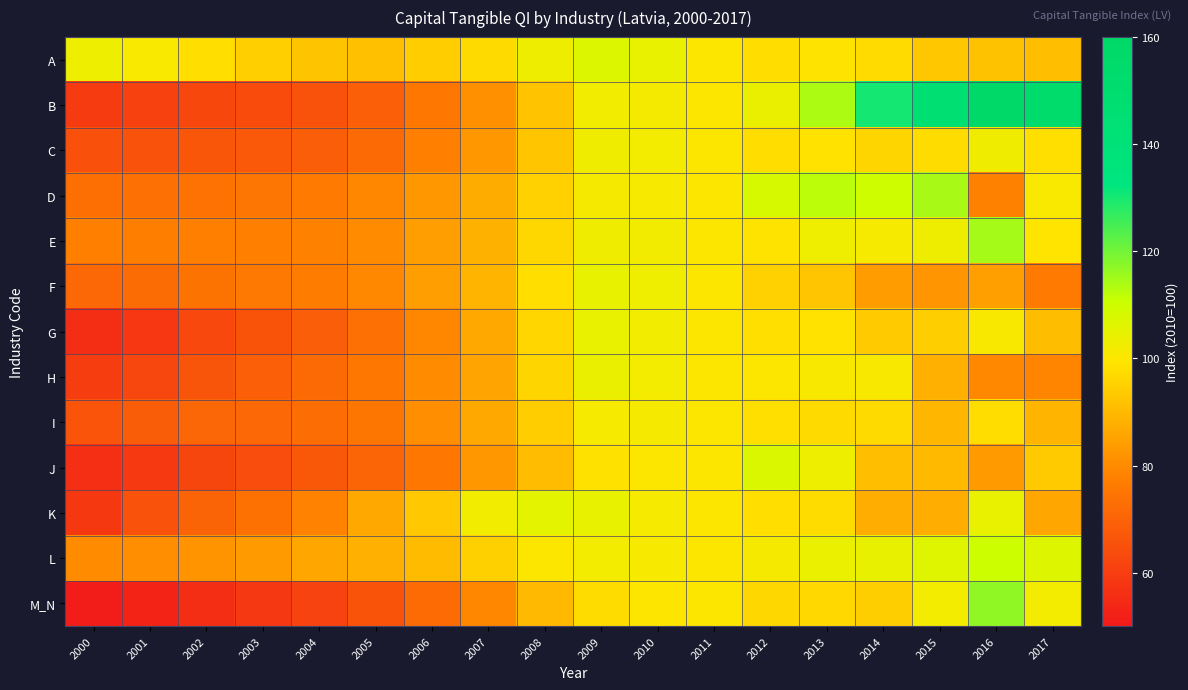

Reading left to right, list all the values displayed in this chart.

A: 2000=103.1	2001=100.7	2002=97.9	2003=94.7	2004=92.4	2005=91.6	2006=94.4	2007=97.2	2008=103.0	2009=107.0	2010=104.0	2011=100.0	2012=97.9	2013=99.0	2014=97.4	2015=93.2	2016=92.0	2017=91.4
B: 2000=59.3	2001=60.8	2002=62.5	2003=63.6	2004=65.3	2005=69.0	2006=75.5	2007=81.2	2008=92.2	2009=102.4	2010=101.6	2011=100.0	2012=103.9	2013=114.0	2014=130.3	2015=146.0	2016=157.5	2017=152.4
C: 2000=65.1	2001=65.5	2002=66.5	2003=67.3	2004=68.7	2005=71.7	2006=77.5	2007=82.7	2008=93.0	2009=102.5	2010=101.8	2011=100.0	2012=97.8	2013=98.8	2014=96.0	2015=97.5	2016=102.4	2017=98.2
D: 2000=73.4	2001=73.5	2002=74.3	2003=74.7	2004=76.2	2005=79.3	2006=83.0	2007=87.2	2008=95.2	2009=101.1	2010=101.0	2011=100.0	2012=108.4	2013=112.1	2014=110.0	2015=114.3	2016=78.1	2017=100.7
E: 2000=77.6	2001=77.3	2002=77.5	2003=77.8	2004=78.1	2005=80.4	2006=84.3	2007=88.4	2008=96.5	2009=102.6	2010=102.1	2011=100.0	2012=99.1	2013=102.7	2014=101.4	2015=102.9	2016=114.5	2017=99.3
F: 2000=71.5	2001=72.5	2002=74.4	2003=75.8	2004=76.8	2005=79.6	2006=84.3	2007=89.3	2008=98.0	2009=104.5	2010=102.8	2011=100.0	2012=95.1	2013=92.6	2014=83.9	2015=82.2	2016=84.5	2017=76.1
G: 2000=55.6	2001=58.3	2002=62.7	2003=65.7	2004=68.9	2005=73.5	2006=79.3	2007=86.7	2008=96.3	2009=104.0	2010=102.4	2011=100.0	2012=98.3	2013=98.9	2014=93.7	2015=94.5	2016=100.8	2017=91.0
H: 2000=59.7	2001=62.2	2002=66.2	2003=69.0	2004=71.8	2005=75.8	2006=80.3	2007=85.6	2008=96.1	2009=103.8	2010=102.0	2011=100.0	2012=99.9	2013=100.9	2014=100.8	2015=88.2	2016=79.6	2017=78.7
I: 2000=66.1	2001=68.3	2002=70.7	2003=71.5	2004=72.8	2005=75.2	2006=80.9	2007=86.3	2008=94.4	2009=101.5	2010=101.3	2011=100.0	2012=98.2	2013=97.2	2014=97.2	2015=89.5	2016=97.9	2017=88.9
J: 2000=56.0	2001=58.6	2002=61.9	2003=64.2	2004=67.0	2005=70.5	2006=75.6	2007=83.0	2008=90.7	2009=98.7	2010=100.0	2011=100.0	2012=107.2	2013=103.2	2014=91.1	2015=90.3	2016=83.4	2017=93.9
K: 2000=58.5	2001=65.5	2002=70.4	2003=73.7	2004=78.5	2005=86.5	2006=93.2	2007=102.3	2008=105.5	2009=104.6	2010=101.5	2011=100.0	2012=98.0	2013=97.7	2014=87.4	2015=87.5	2016=104.0	2017=85.9
L: 2000=80.5	2001=81.0	2002=82.0	2003=83.7	2004=86.0	2005=88.0	2006=90.6	2007=95.1	2008=99.9	2009=101.8	2010=101.1	2011=100.0	2012=101.2	2013=103.5	2014=104.3	2015=106.4	2016=110.2	2017=106.8
M_N: 2000=51.2	2001=52.9	2002=55.8	2003=58.0	2004=61.2	2005=65.8	2006=72.3	2007=79.4	2008=90.2	2009=97.6	2010=99.4	2011=100.0	2012=96.5	2013=96.7	2014=94.6	2015=101.8	2016=116.9	2017=101.9